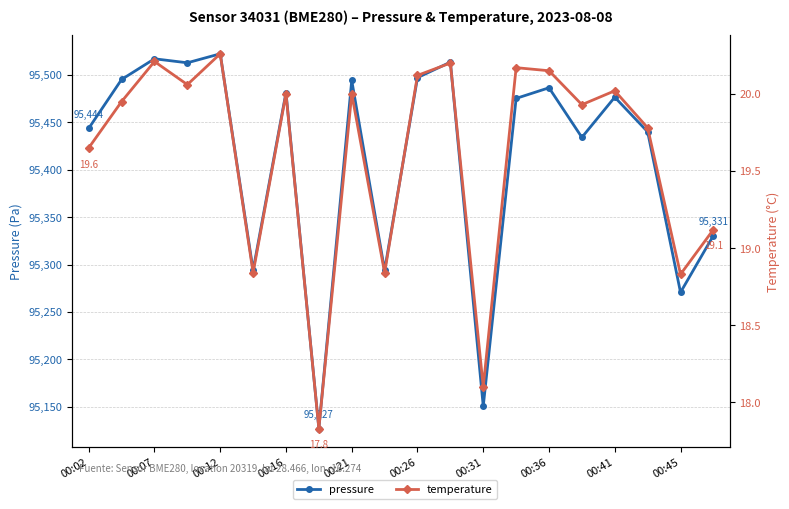

How many data points in pressure are above 95476?

10